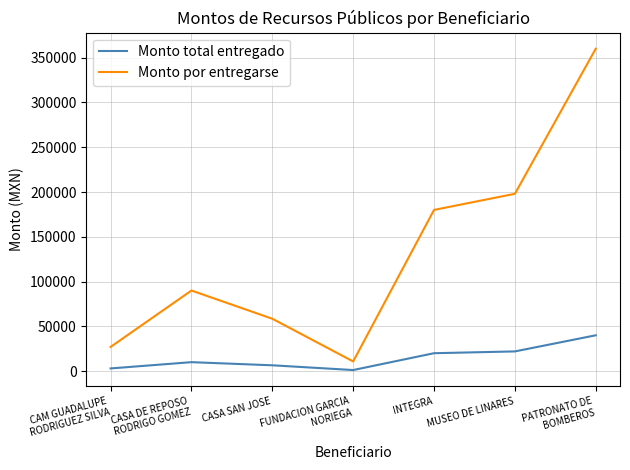

Reading left to right, transcribe all the data shown in this chart.

Monto total entregado: CAM GUADALUPE
RODRIGUEZ SILVA=3000	CASA DE REPOSO
RODRIGO GOMEZ=10000	CASA SAN JOSE=6500	FUNDACION GARCIA
NORIEGA=1200	INTEGRA=20000	MUSEO DE LINARES=22000	PATRONATO DE
BOMBEROS=40000
Monto por entregarse: CAM GUADALUPE
RODRIGUEZ SILVA=27000	CASA DE REPOSO
RODRIGO GOMEZ=90000	CASA SAN JOSE=58500	FUNDACION GARCIA
NORIEGA=10800	INTEGRA=180000	MUSEO DE LINARES=198000	PATRONATO DE
BOMBEROS=360000